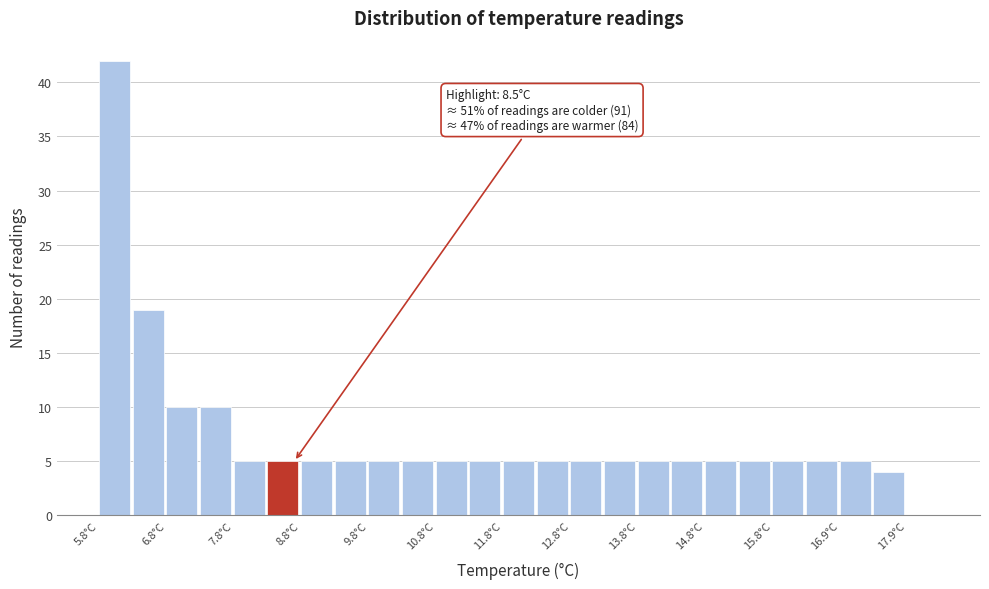

Which range on the x-axis has the tallest bar?

5.85 to 6.35